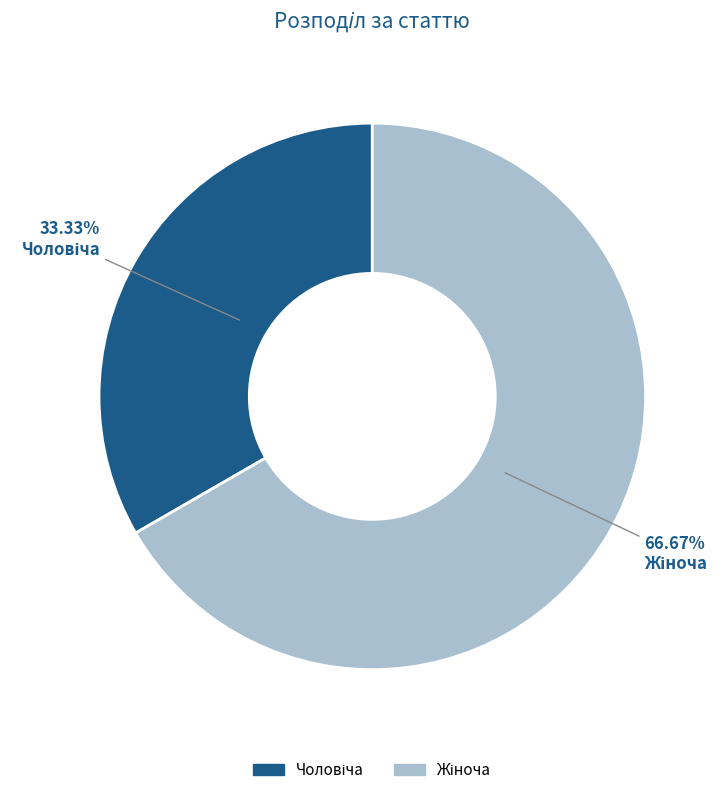

To the nearest percent, what is the difference between the largest and smallest slice percentages?

33%